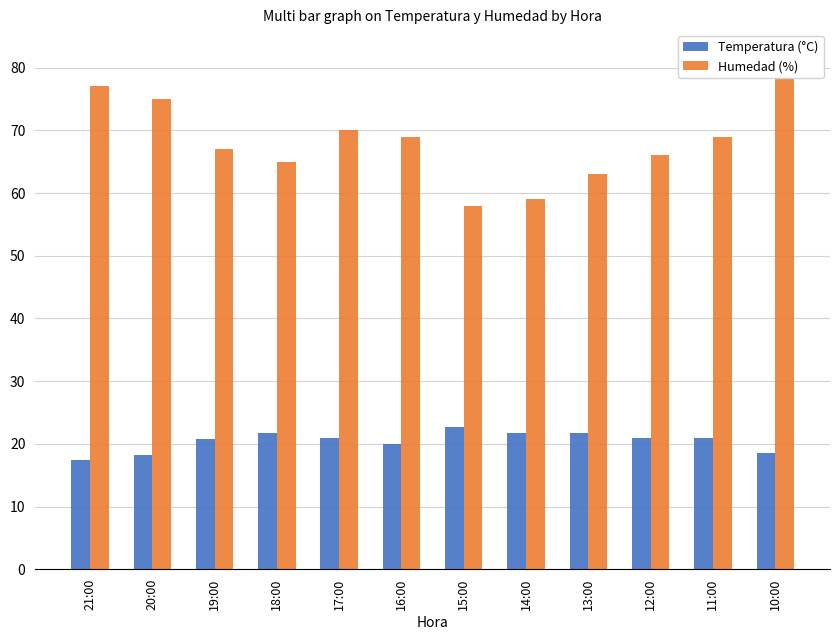

True or false: Temperatura (°C) has a value of 29.6 at 10:00.

False